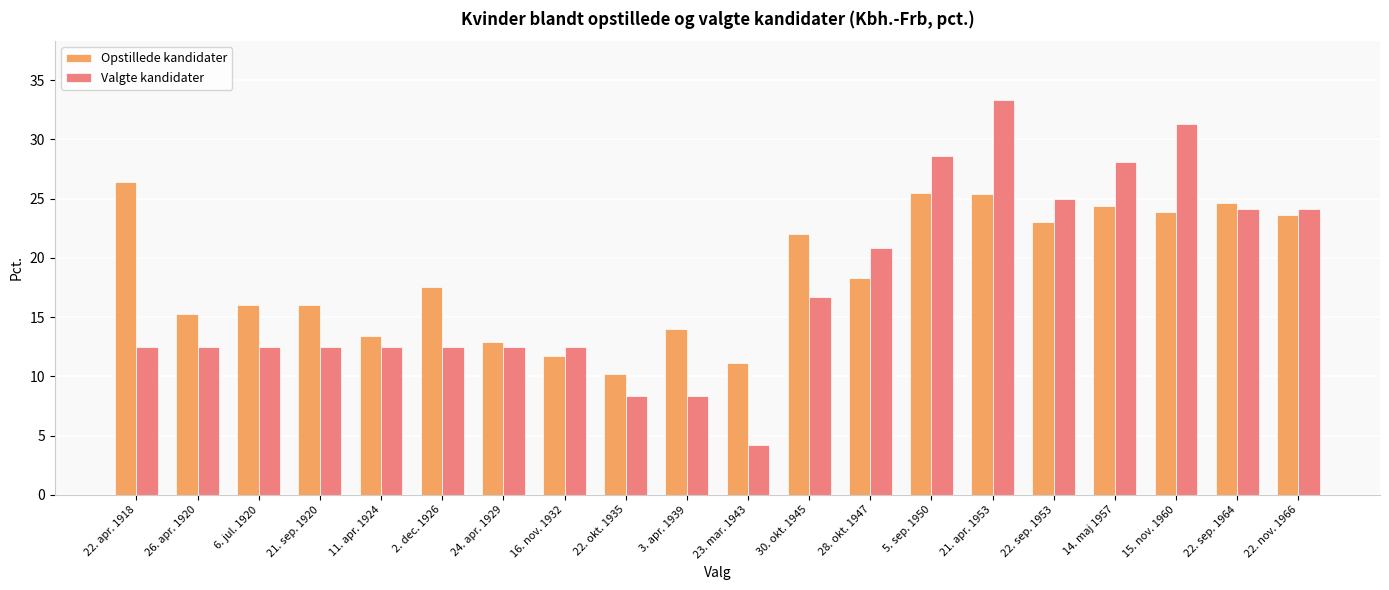

How many bars are there in total?

40